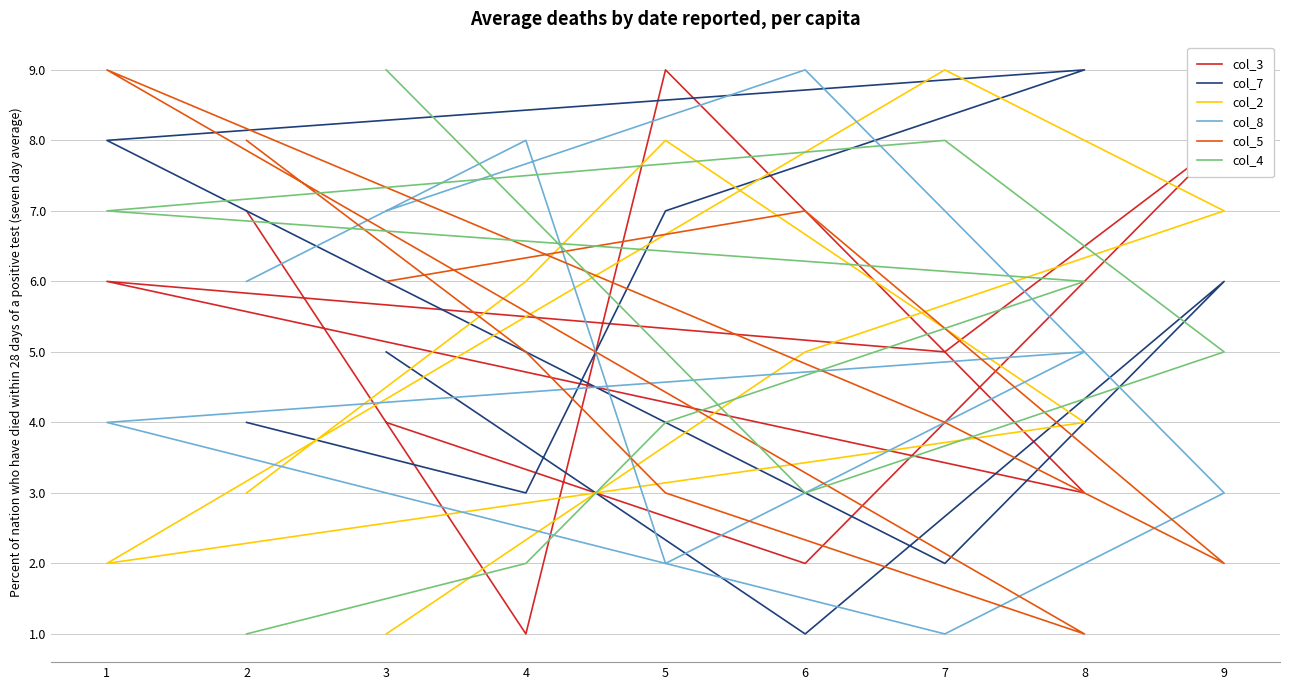

Between 3 and 8, which series saw the biggest shift?

col_5